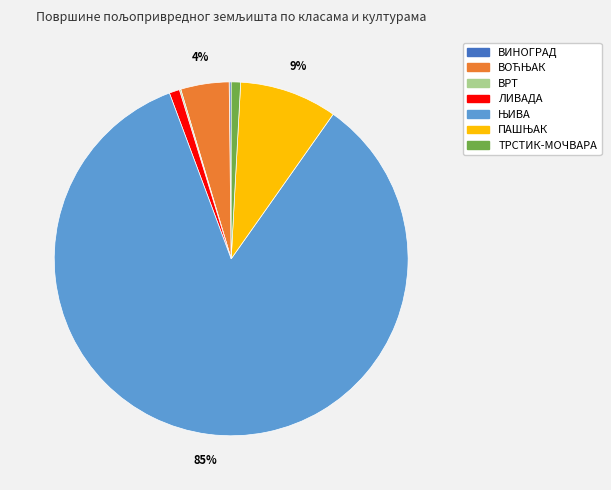

True or false: ЛИВАДА accounts for 1% of the total.

True